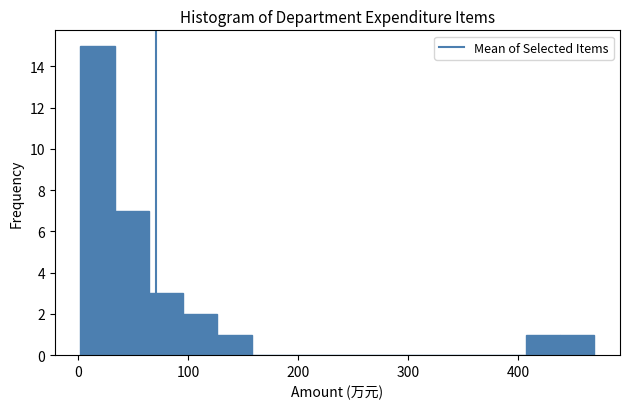

Around what value on the x-axis is the tallest bar? Give the approximate position of its centre, as read against the axis.

20